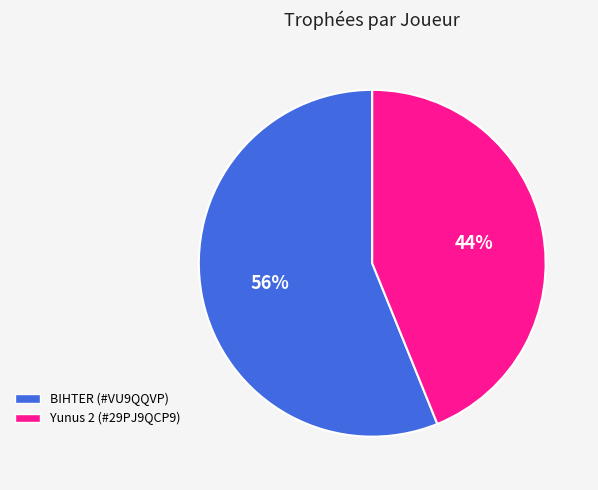

Is the sum of BIHTER (#VU9QQVP) and Yunus 2 (#29PJ9QCP9) greater than half?

Yes